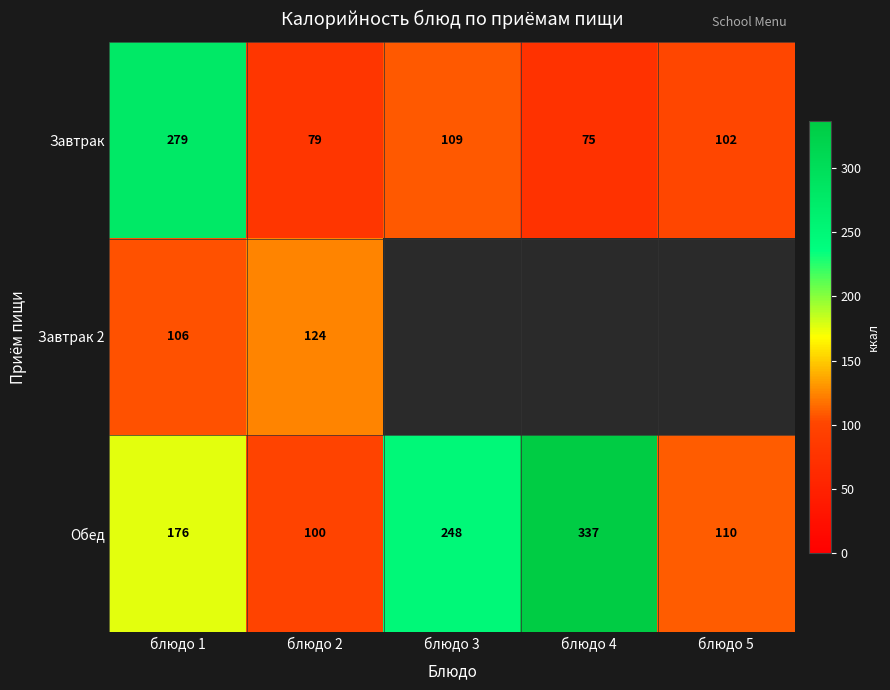

At how many categories does at least one series exceed 167?

3